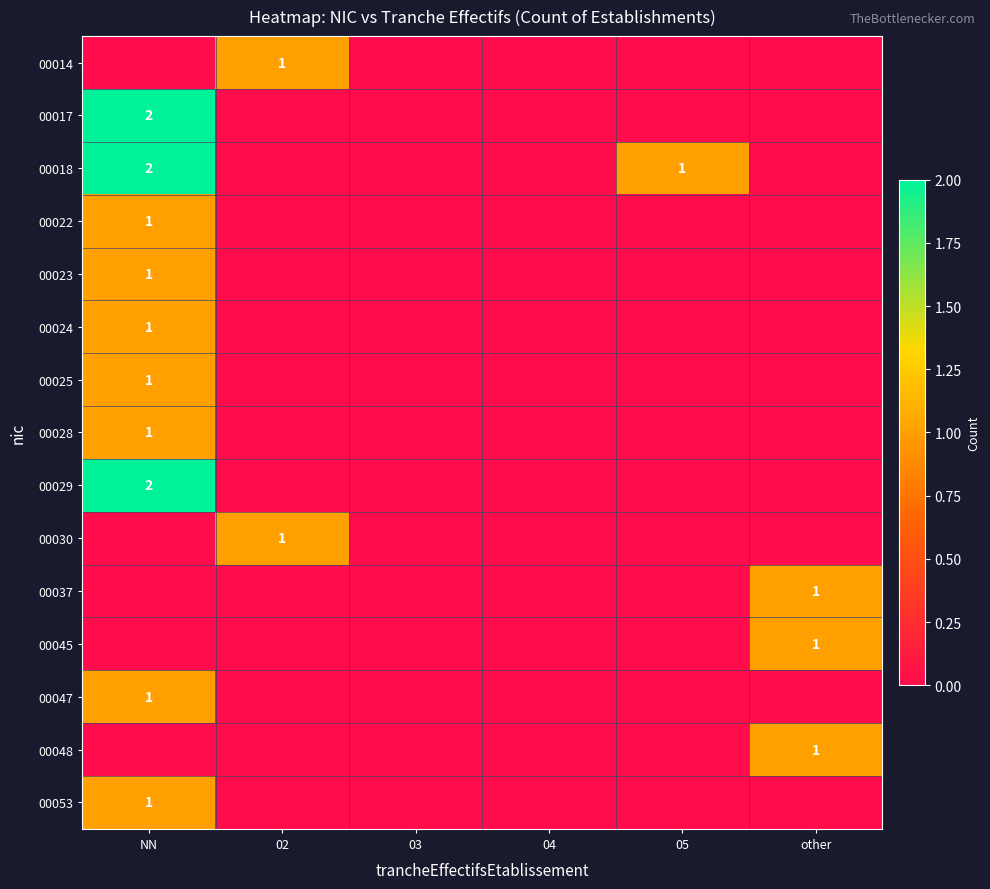

At which category does the chart reach its minimum across all series?

NN